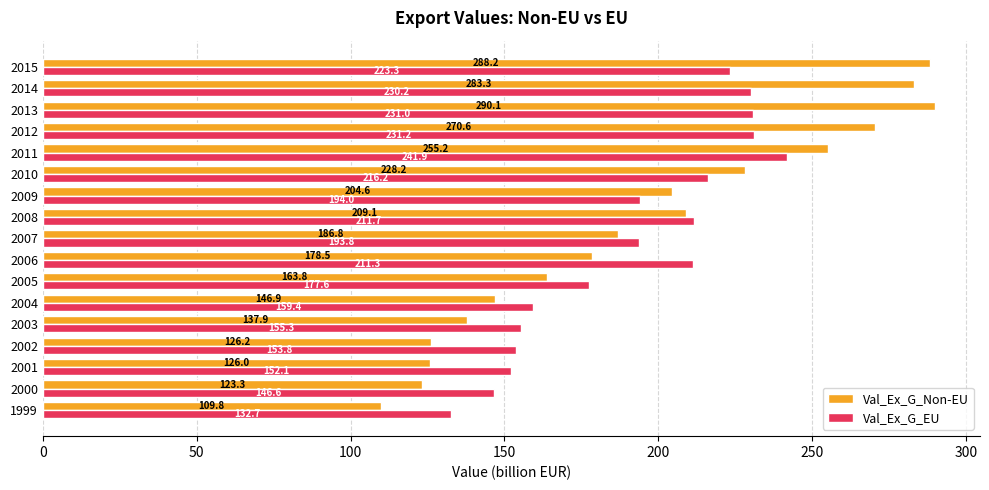

List the labels in order of Val_Ex_G_Non-EU value, largest first.

2013, 2015, 2014, 2012, 2011, 2010, 2008, 2009, 2007, 2006, 2005, 2004, 2003, 2002, 2001, 2000, 1999